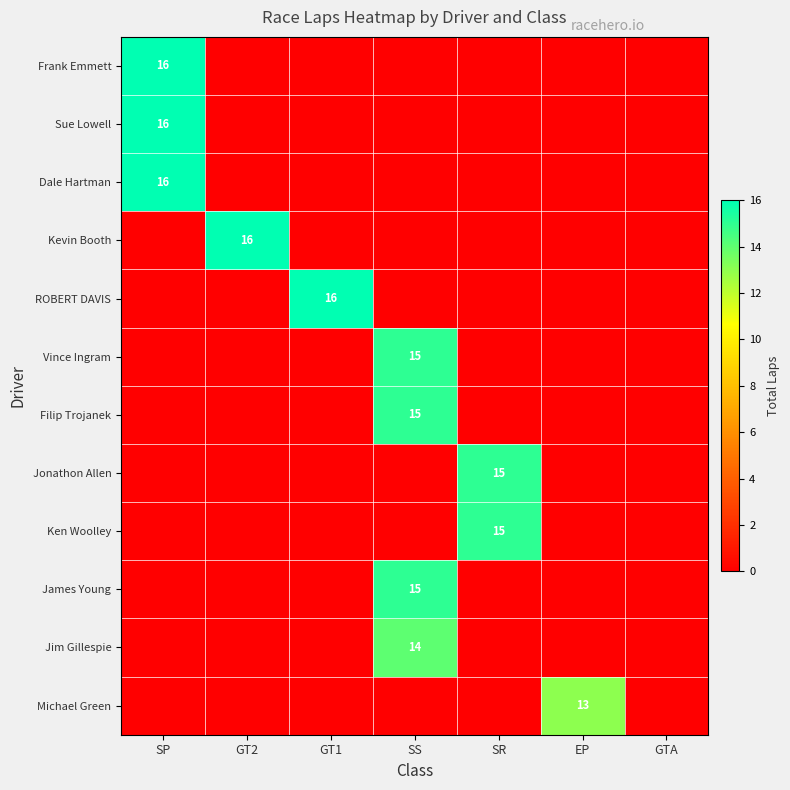

True or false: Ken Woolley has a value of 27 at SR.

False